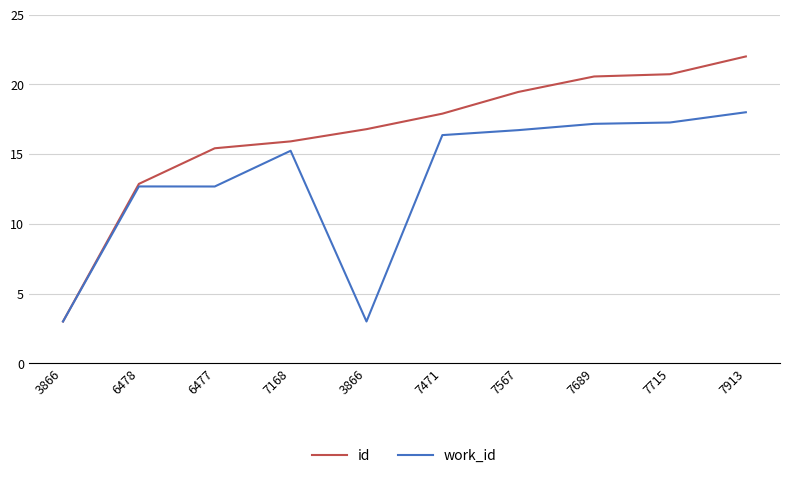

Which label corresponds to the smallest value in the chart?

3866